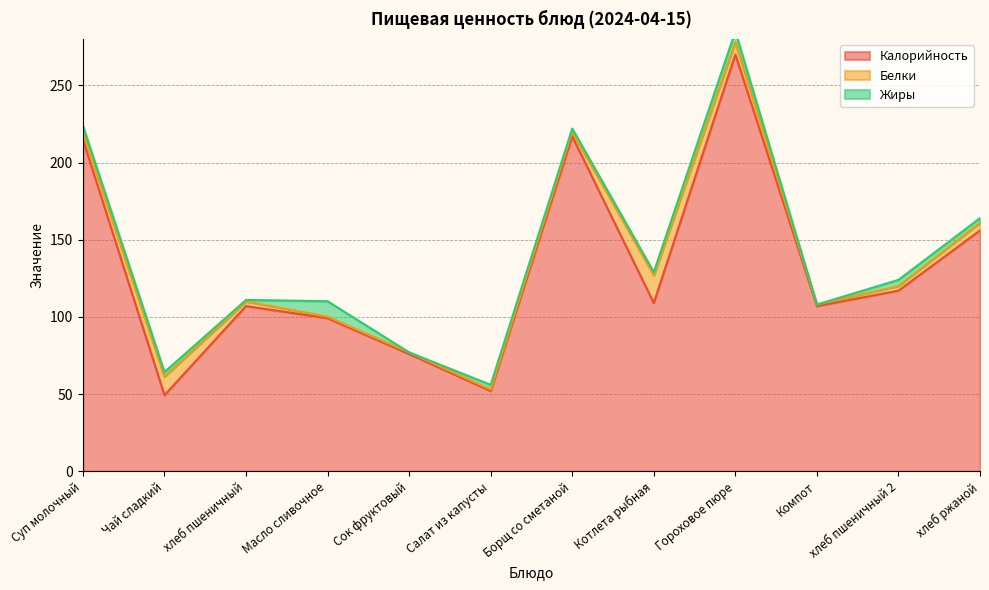

How many values in Жиры are above zero?

10